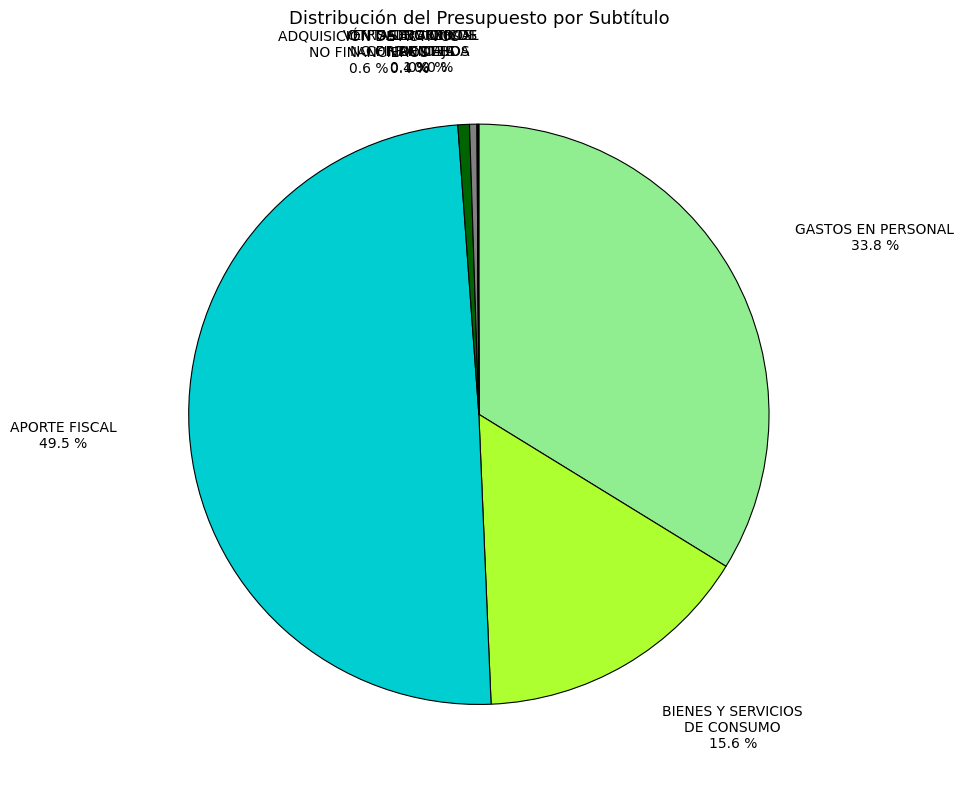

Rank the categories by value from highest to lowest.

APORTE FISCAL, GASTOS EN PERSONAL, BIENES Y SERVICIOS
DE CONSUMO, ADQUISICIÓN DE ACTIVOS
NO FINANCIEROS, OTROS INGRESOS
CORRIENTES, VENTA DE ACTIVOS
NO FINANCIEROS, SALDO INICIAL
DE CAJA, SERVICIO DE
LA DEUDA